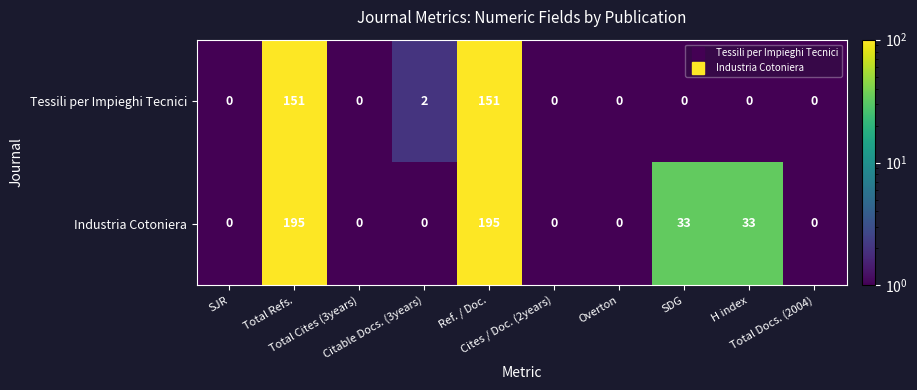

What is the greatest value displayed?

195